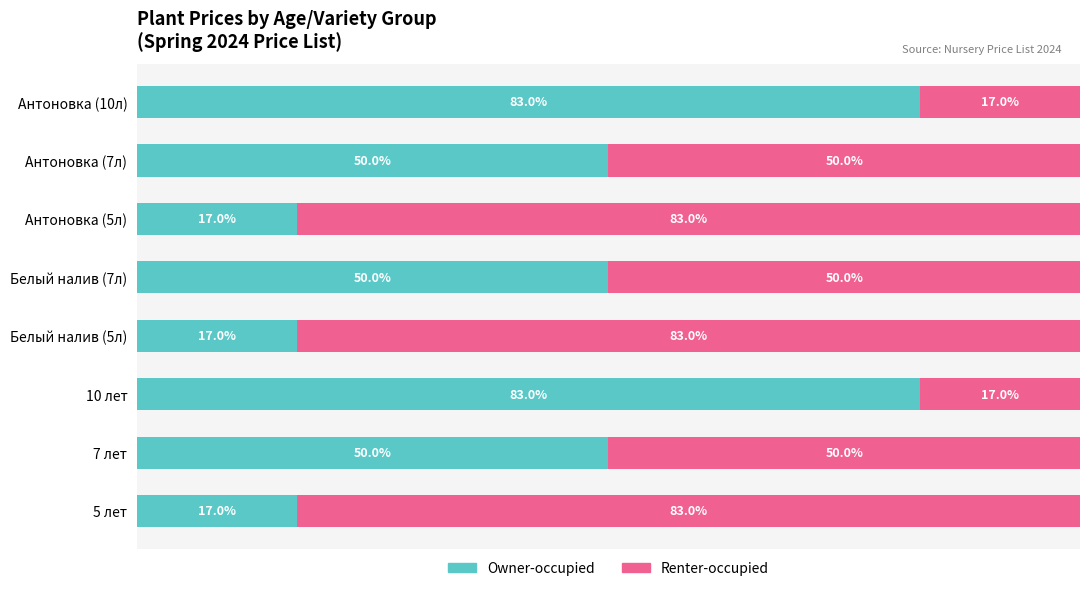

What are all the series names shown in the legend?

Owner-occupied, Renter-occupied